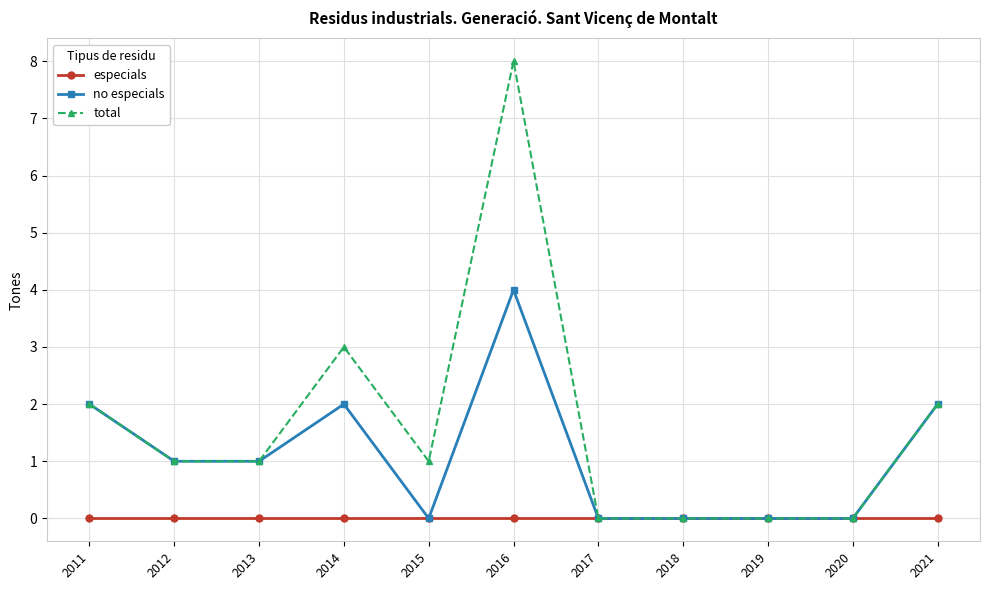

Count the total values in the range 0 to 2.

9